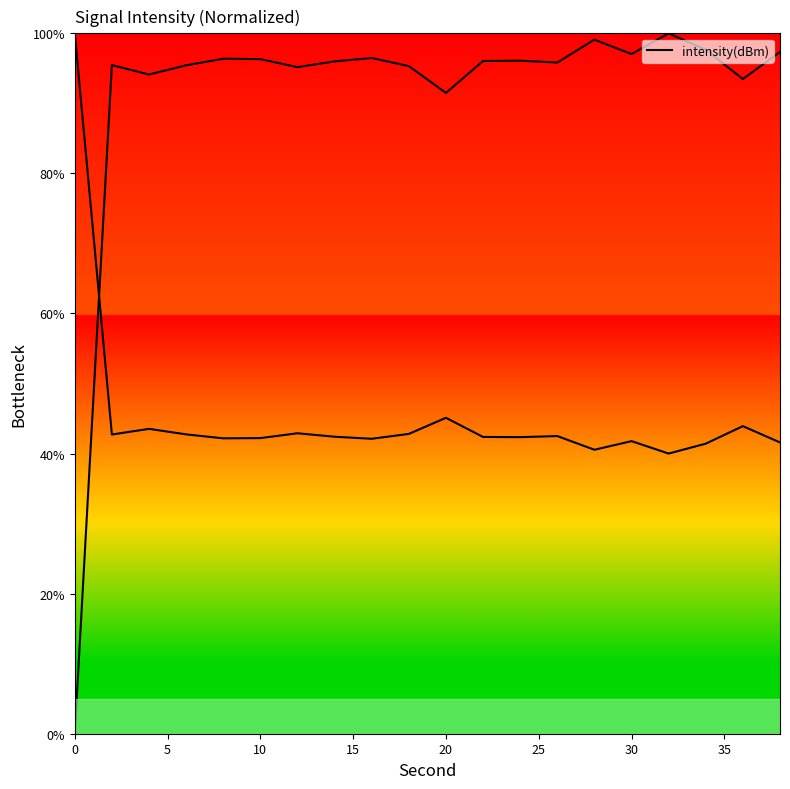

What is the value of the 13th point from the left?

96.1